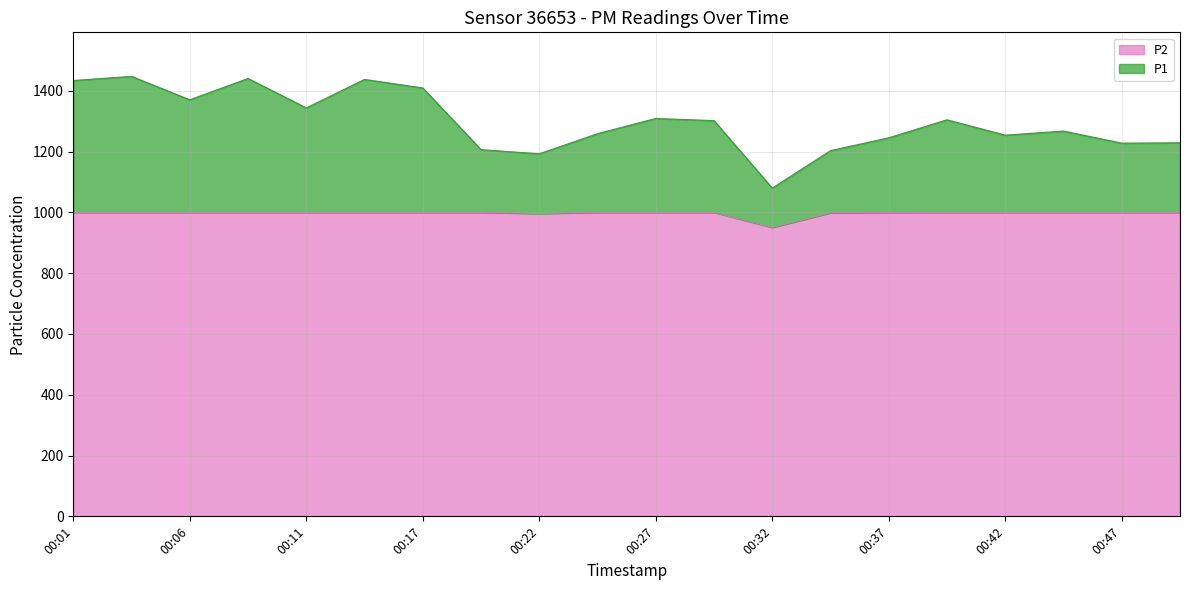

Where is P1 nearest to the value 1263?

00:24